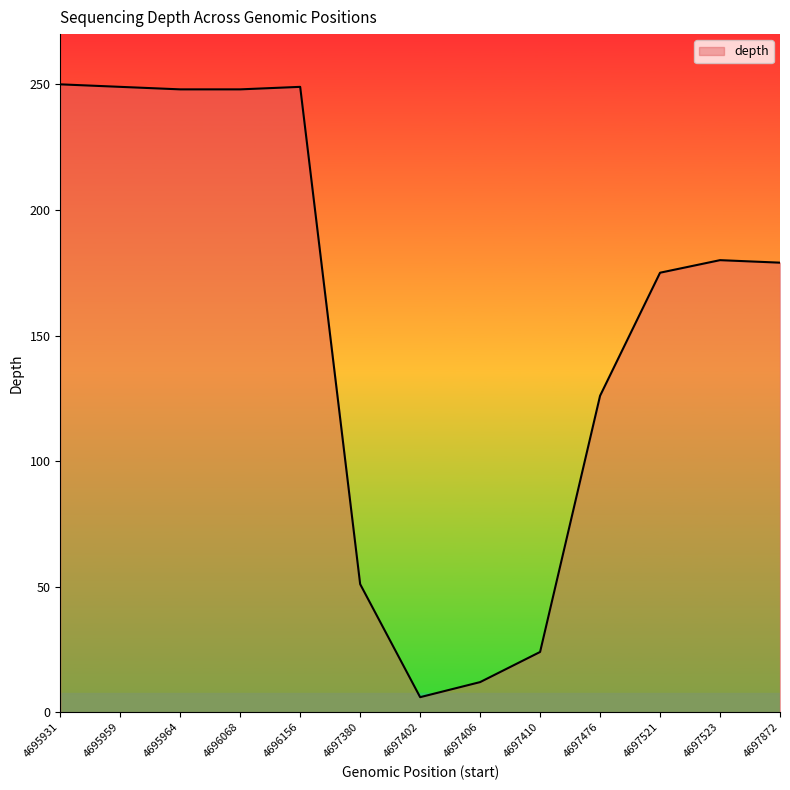

Is it true that the value at 4697521 is 302?

False